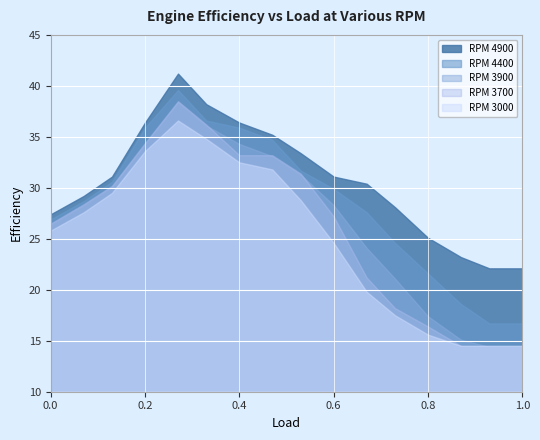

True or false: RPM 3700 and RPM 4900 cross at least once.

False